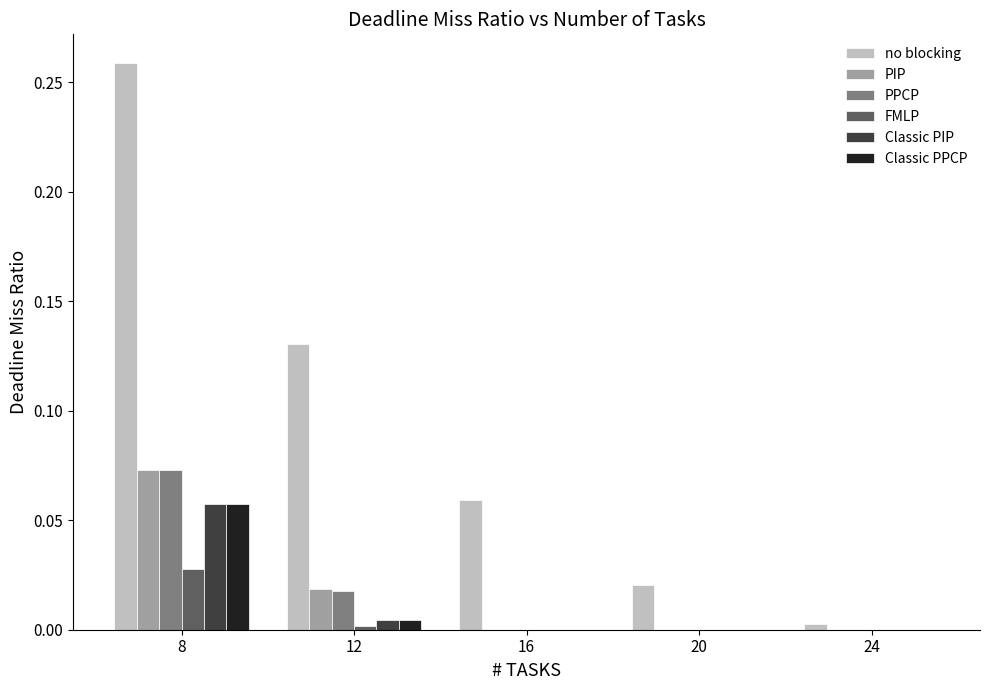

What is the sum of all no blocking values?

0.5